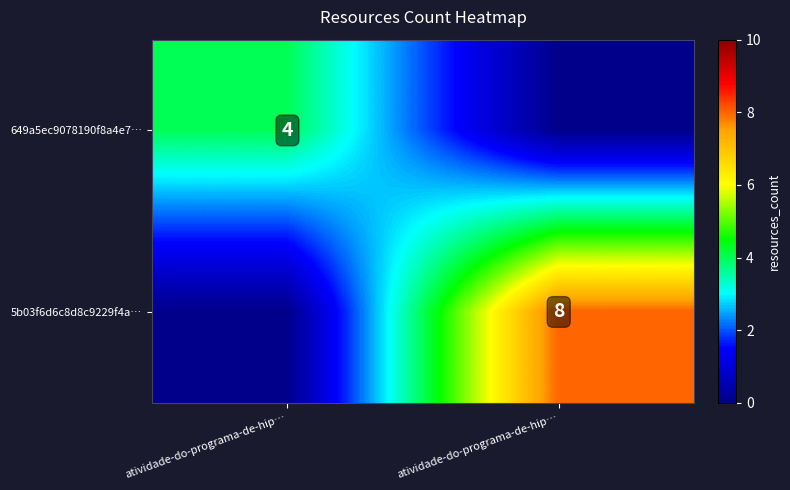

What is the total value across all series at atividade-do-programa-de-hip…?

4